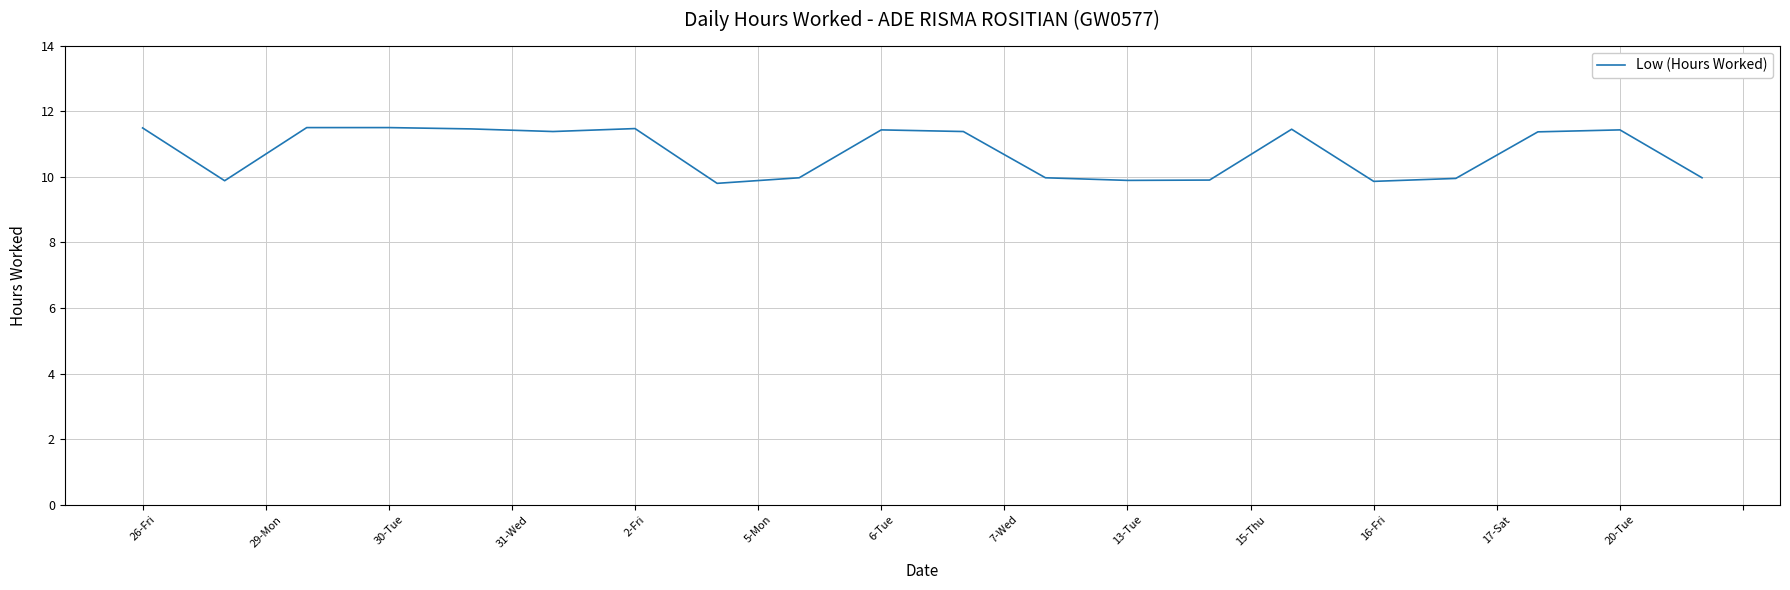

What is the difference between the maximum and minimum values?

1.7